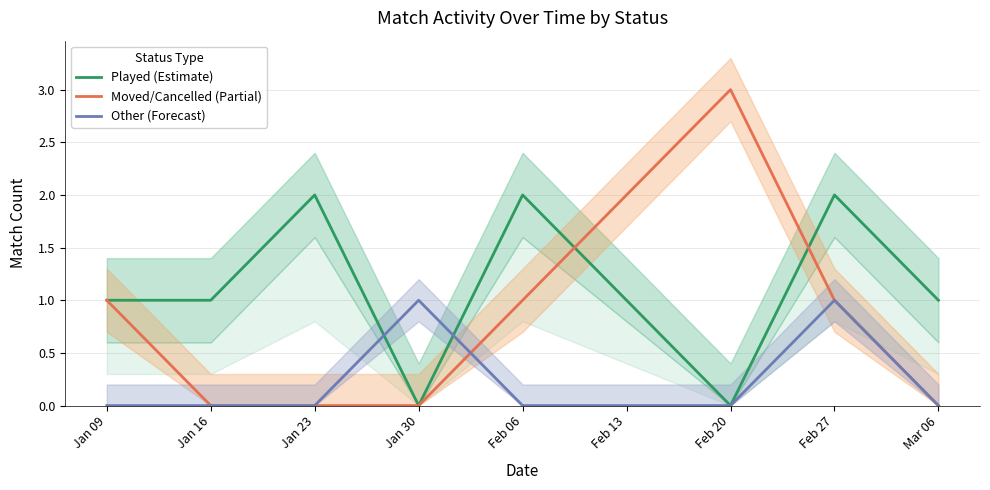

The value of Played (Estimate) at Jan 16 is 1. True or false?

True